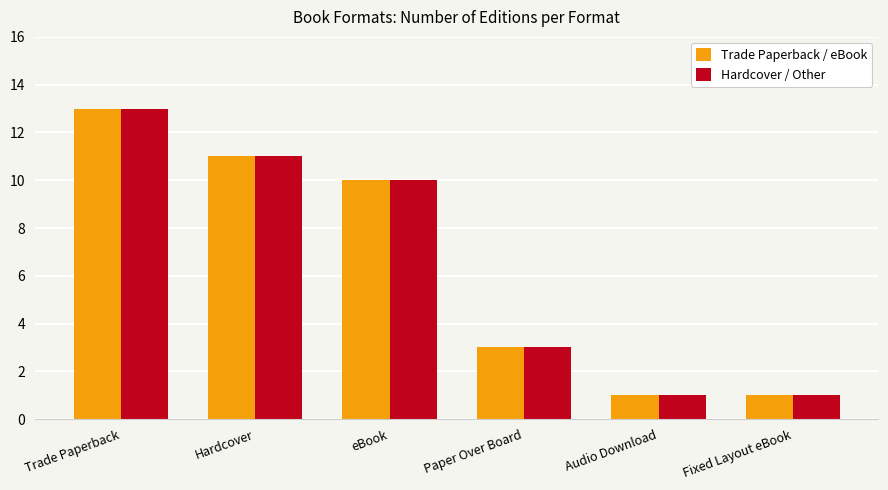

Reading left to right, transcribe all the data shown in this chart.

Trade Paperback / eBook: Trade Paperback=13	Hardcover=11	eBook=10	Paper Over Board=3	Audio Download=1	Fixed Layout eBook=1
Hardcover / Other: Trade Paperback=13	Hardcover=11	eBook=10	Paper Over Board=3	Audio Download=1	Fixed Layout eBook=1